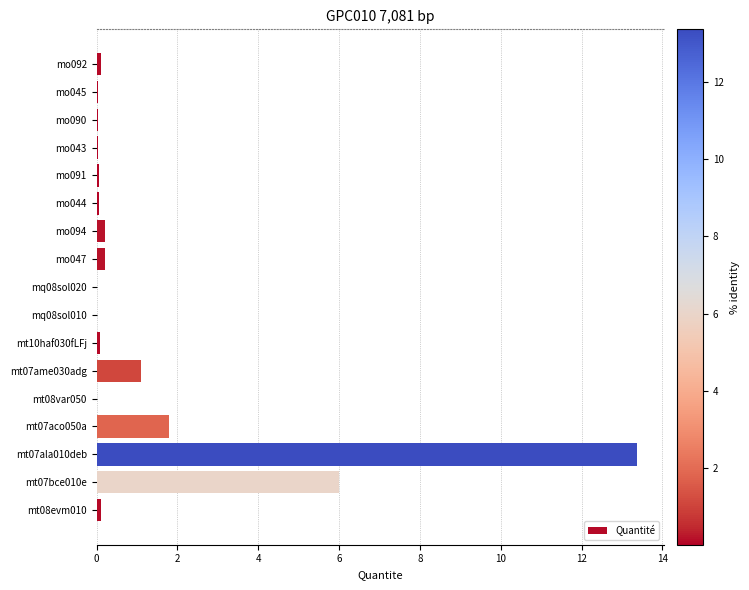

How many data points does each series have?

17